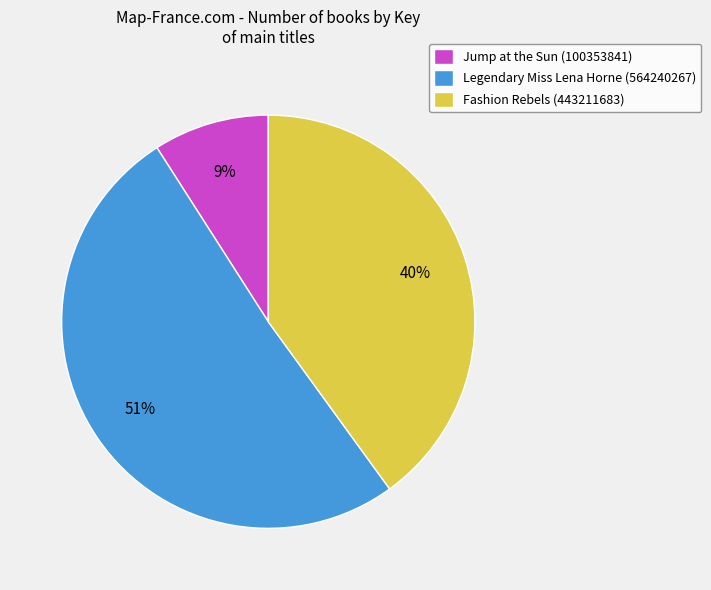

Which has a higher value, Fashion Rebels (443211683) or Jump at the Sun (100353841)?

Fashion Rebels (443211683)